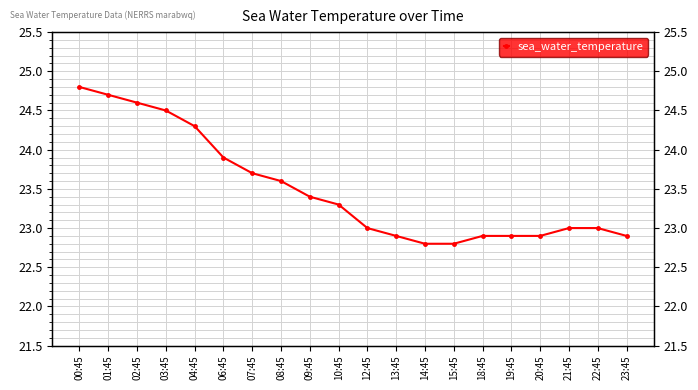

What is the difference between the values at 01:45 and 00:45?

0.1